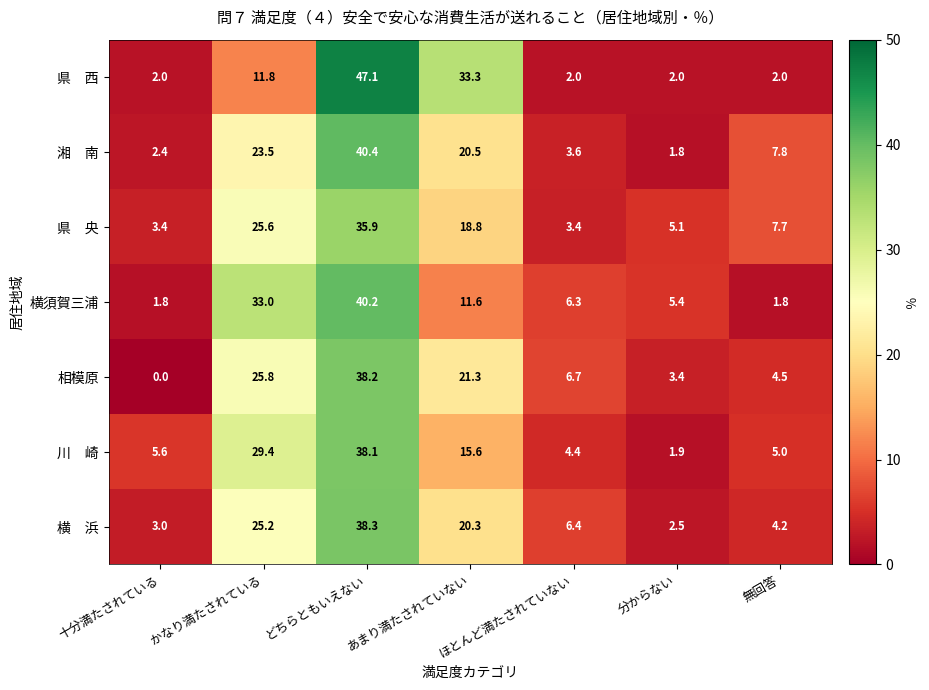

Read the 相模原 value at ほとんど満たされていない.

6.7